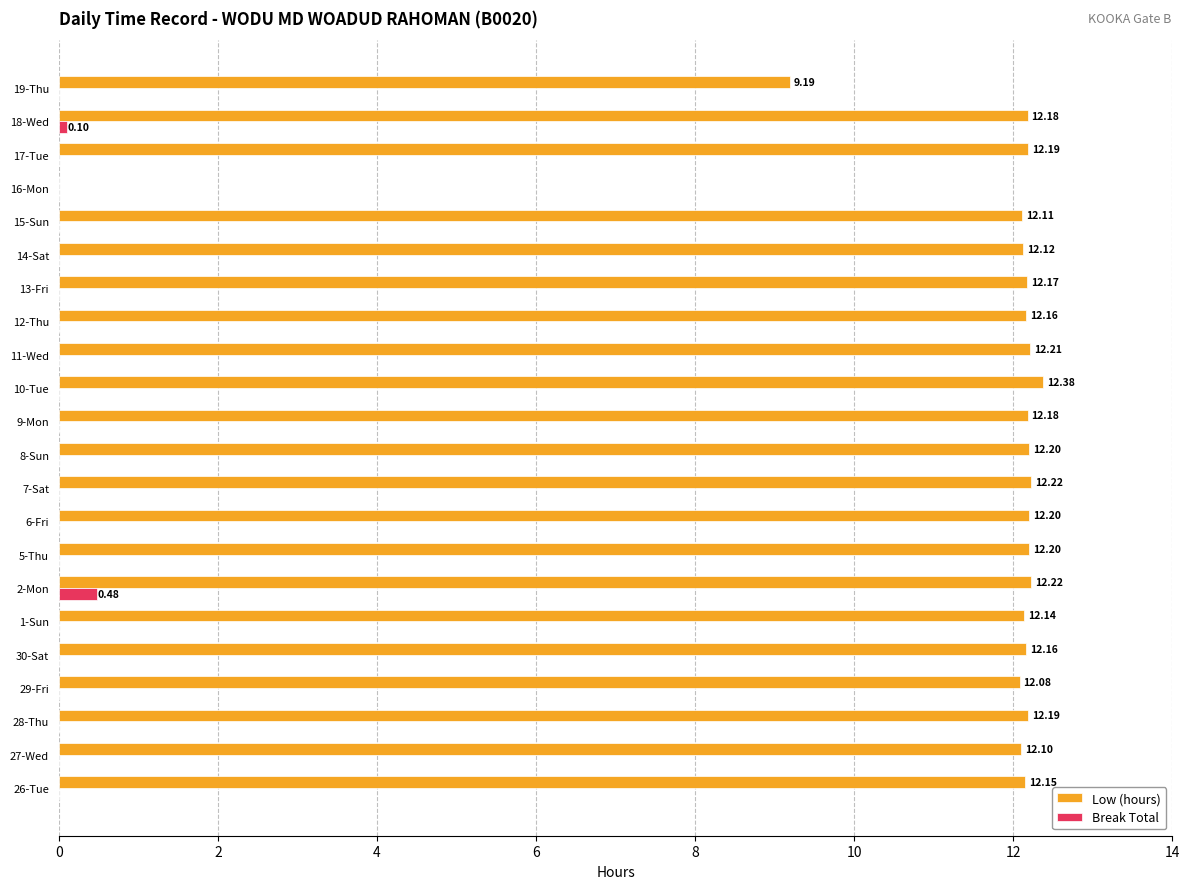

What is the sum of all Break Total values?

0.6